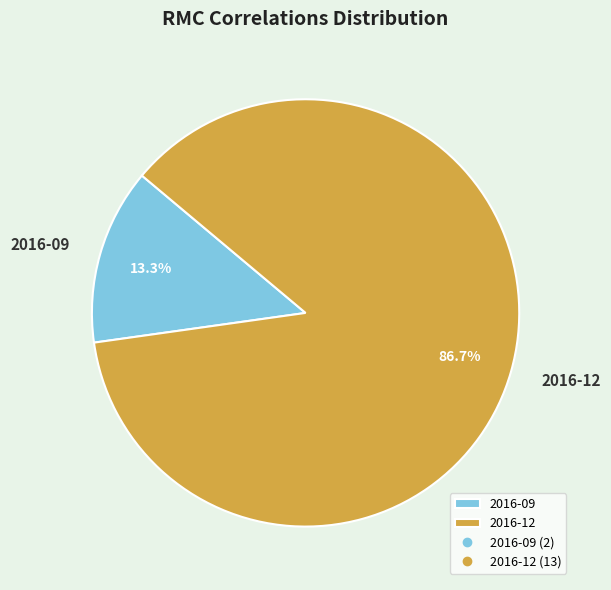

What portion of the pie excludes 2016-12?

13.3%